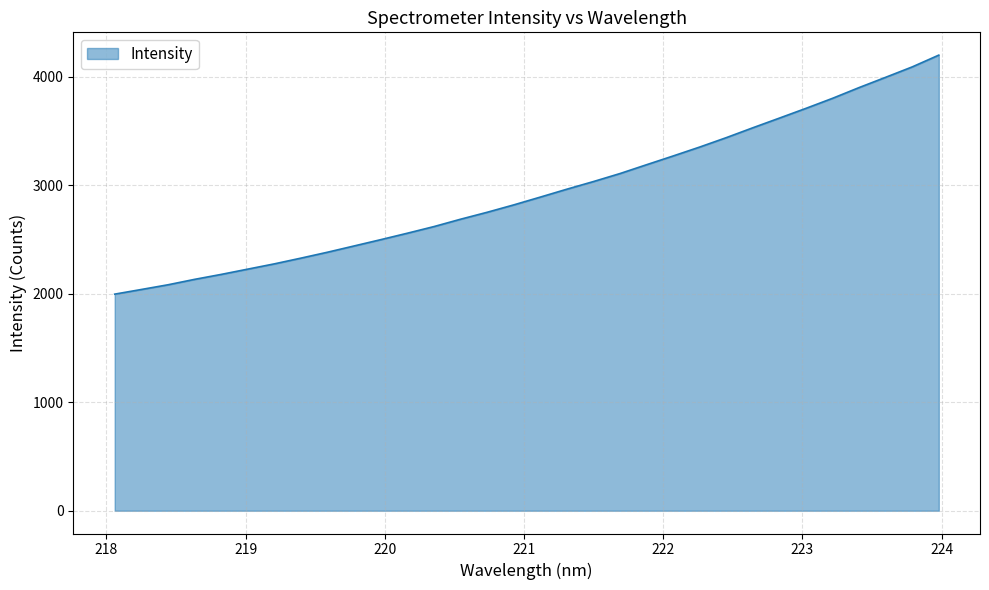

What is the minimum value shown in the chart?

1996.0